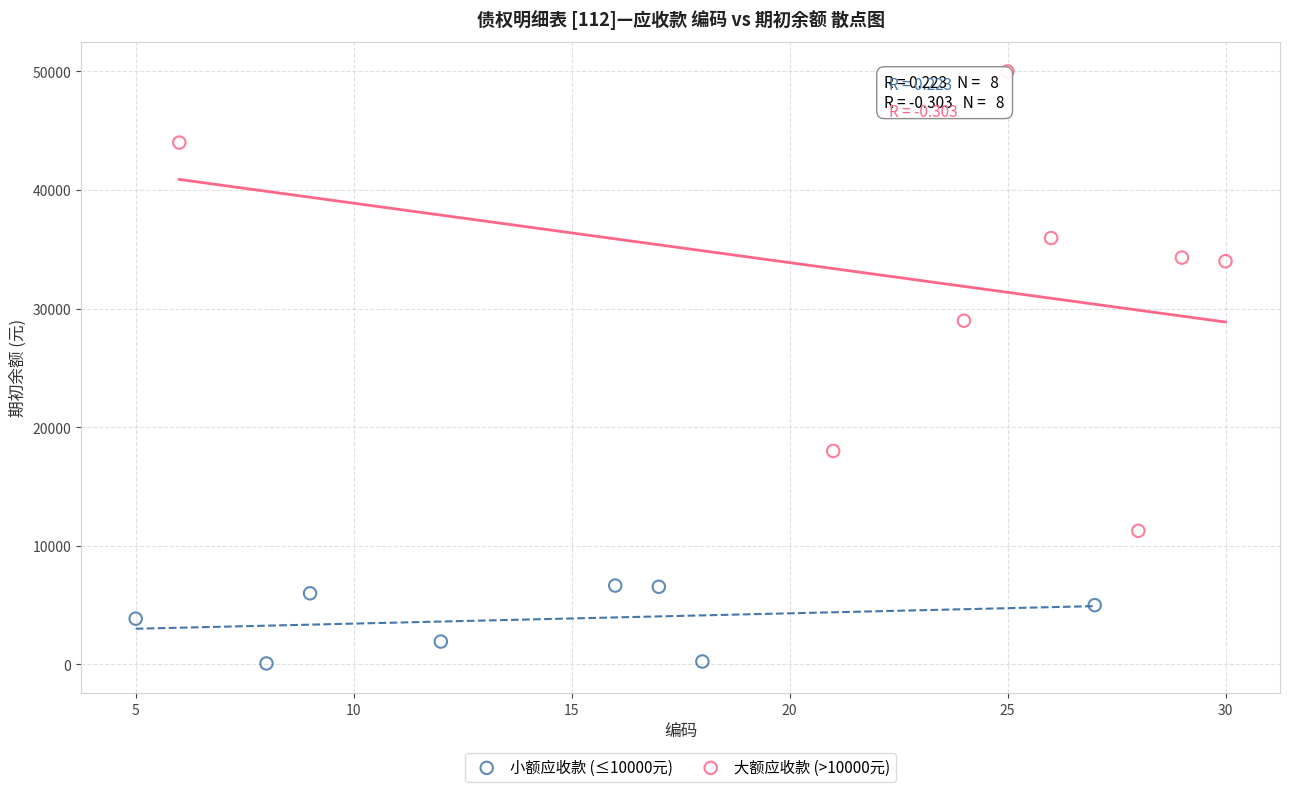

Which series has the widest spread of Y values?

大额应收款 (>10000元)